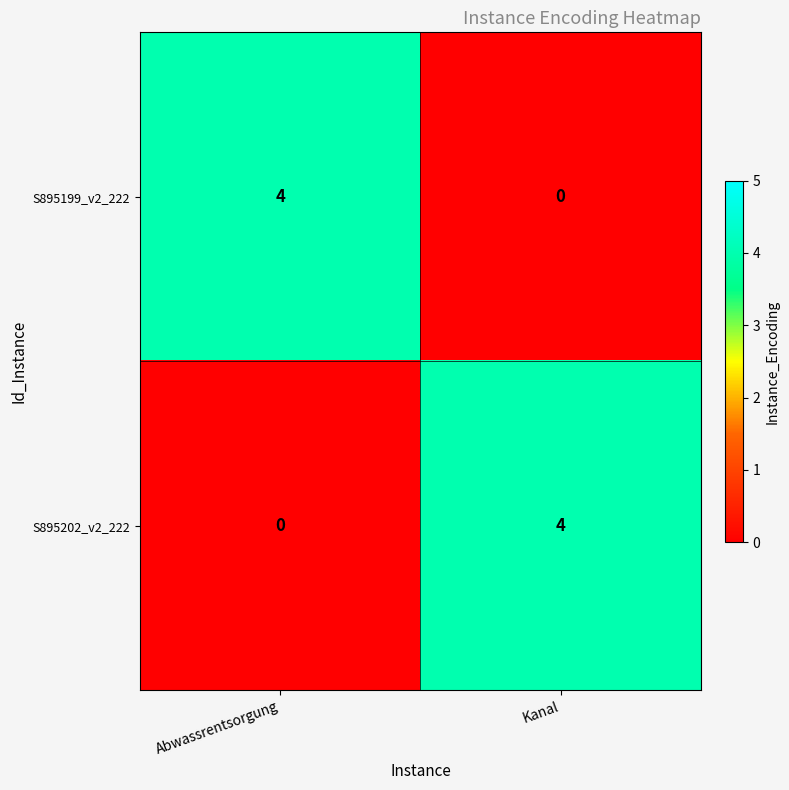

What is the sum of all S895199_v2_222 values?

4